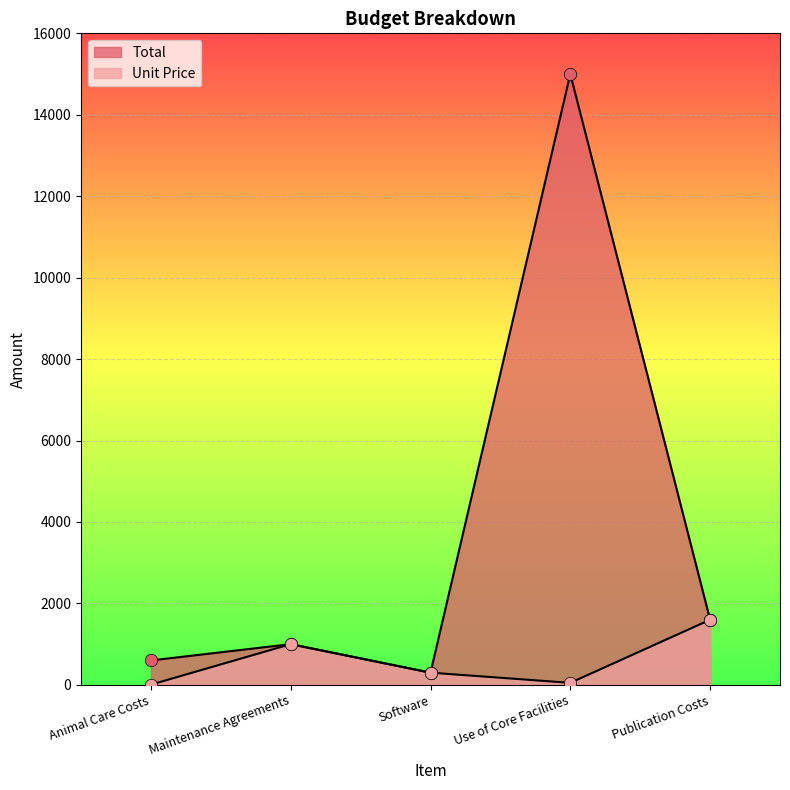

What is the total value across all series at Use of Core Facilities?

15050